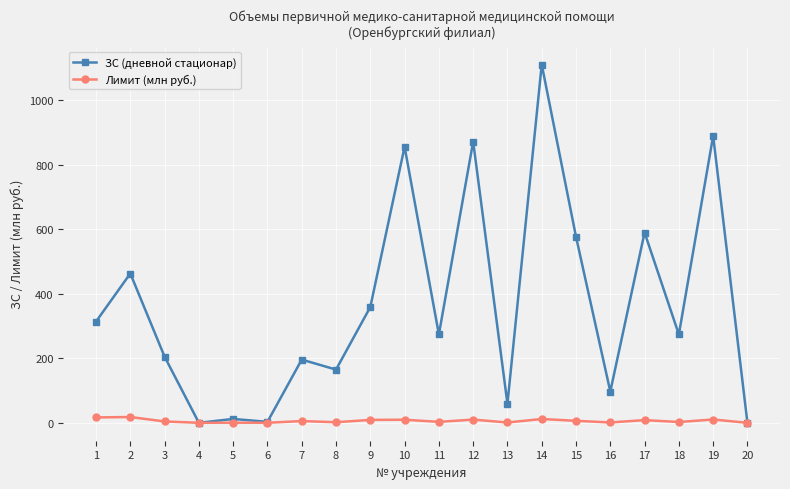

The value of ЗС (дневной стационар) at 17 is 172.9. True or false?

False